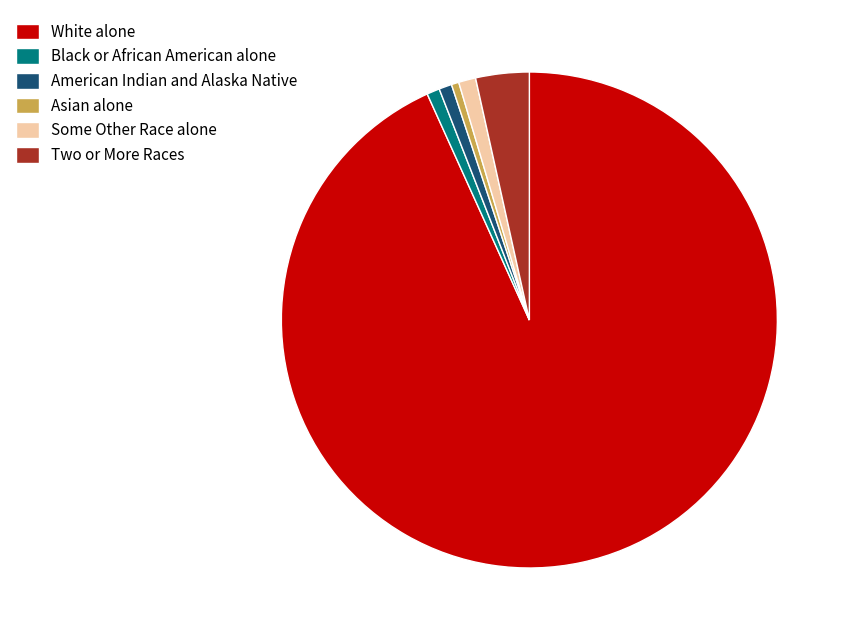

How many segments does this pie chart have?

6